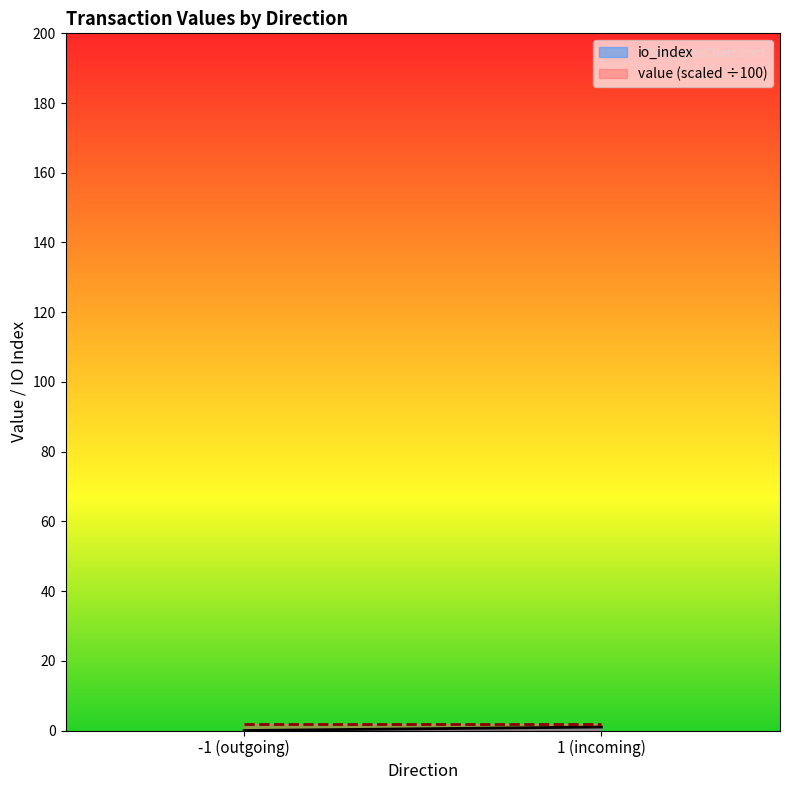

What is the average value of the value (scaled ÷100) series?

1.8